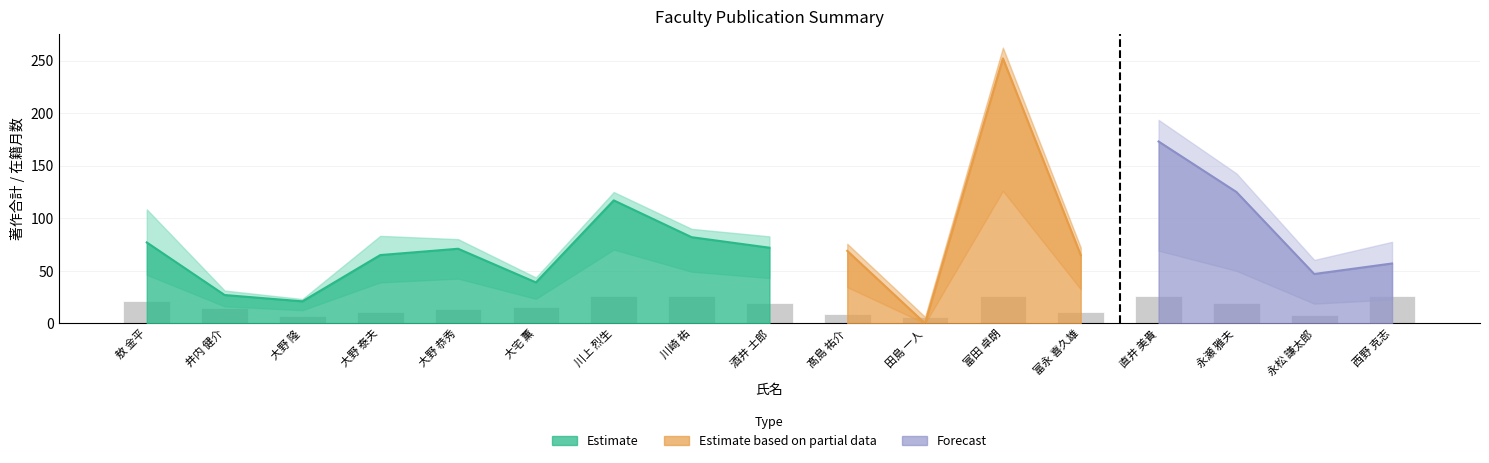

How many data points are less than 15?

8